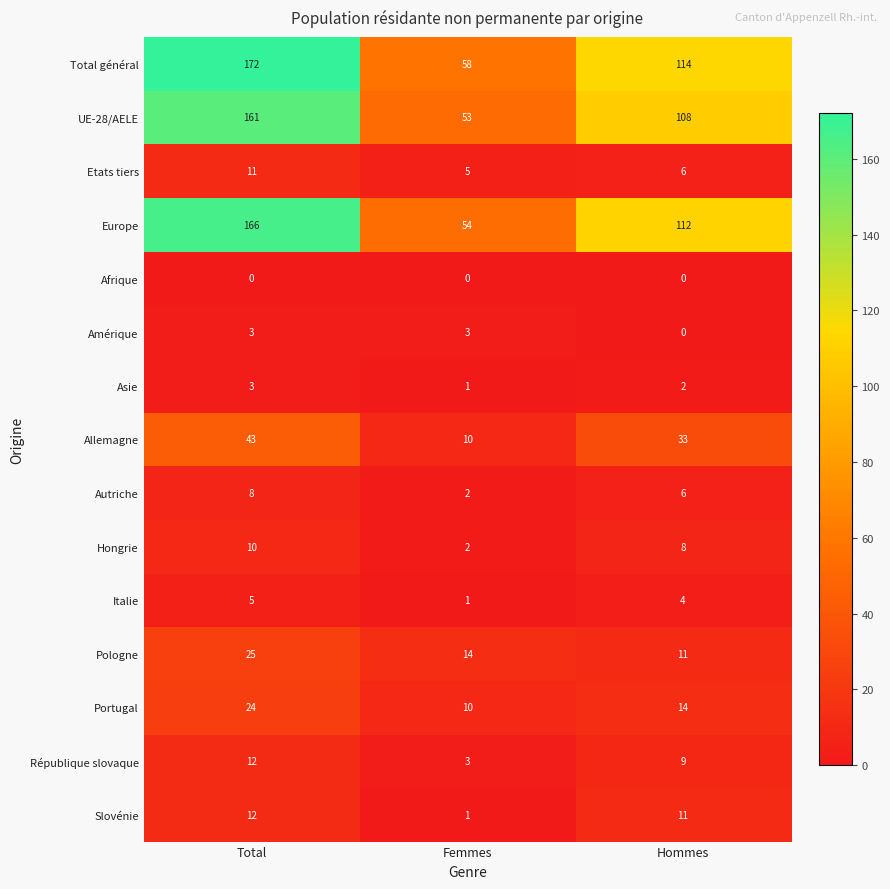

What is the difference between the Allemagne values at Femmes and Total?

33